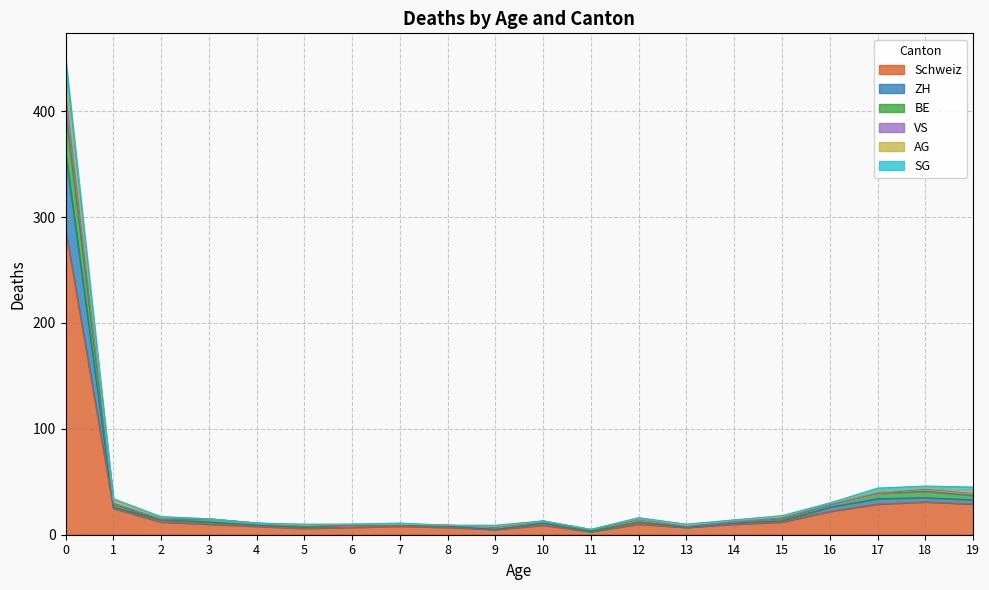

True or false: ZH and BE cross at least once.

False